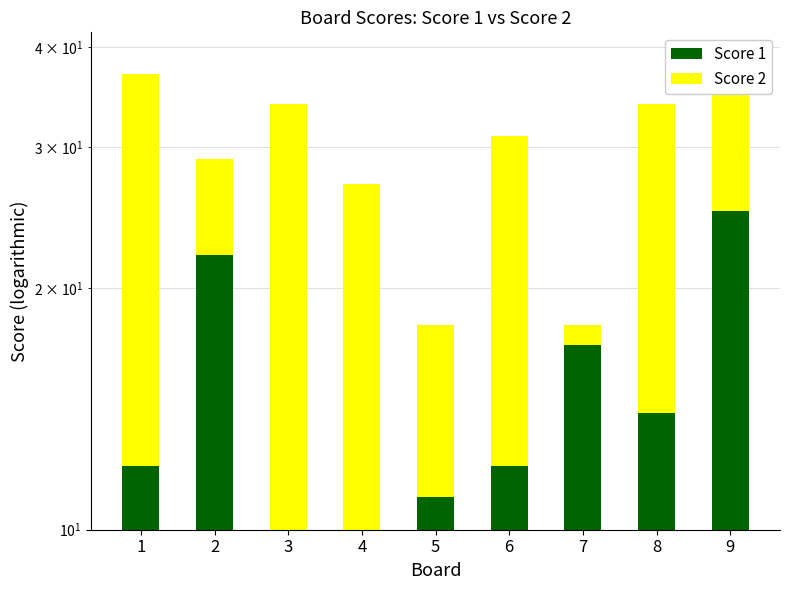

What is the difference between the maximum and second lowest values in the Score 2 series?

18